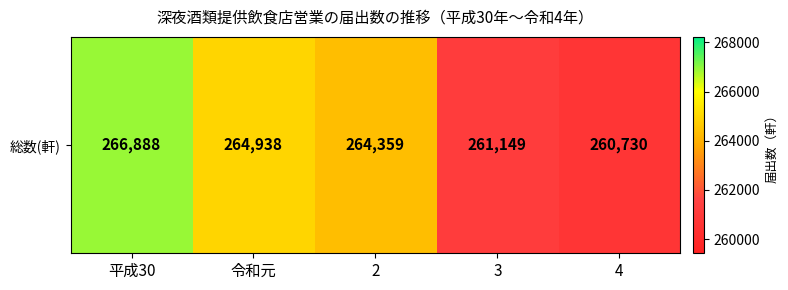

Reading left to right, what are all the values shown in this chart?

平成30=266888	令和元=264938	2=264359	3=261149	4=260730